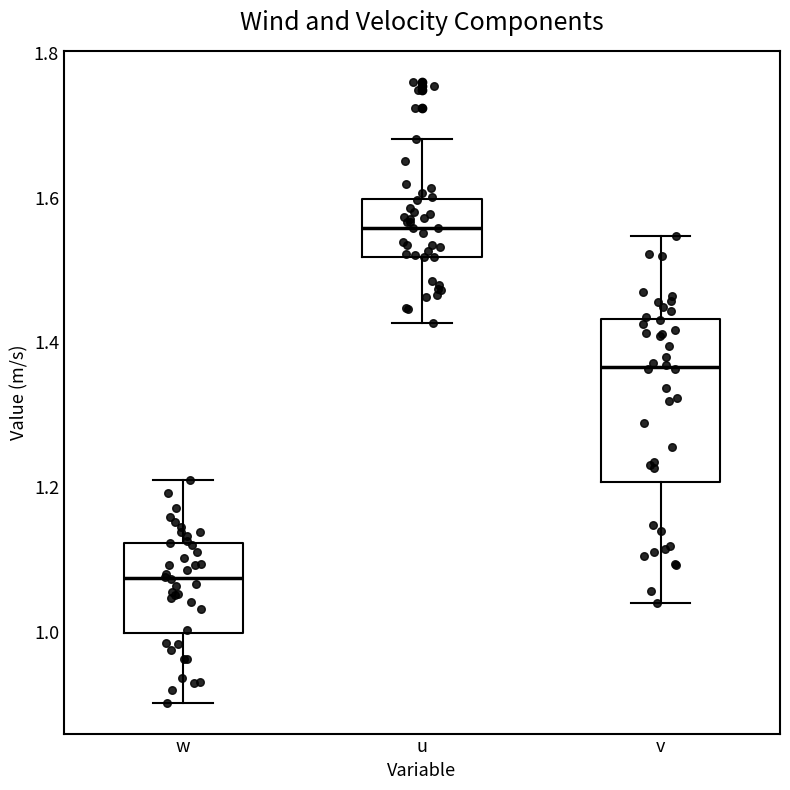

Where does the lower whisker of the box for u end on the y-axis? The values are not printed on the chart, so give them approximately, as read against the axis.

1.42